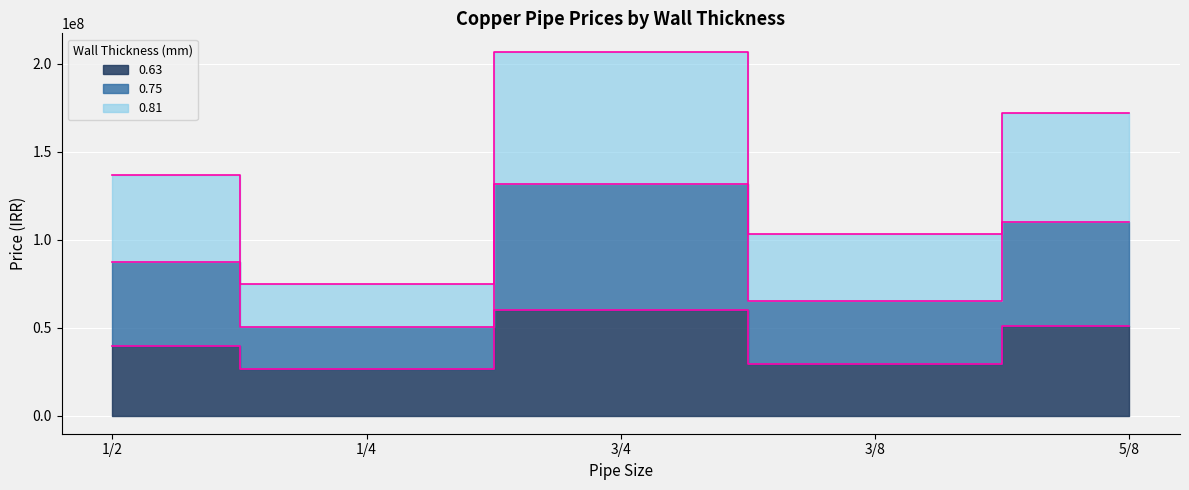

At how many categories does at least one series exceed 128392953?

3